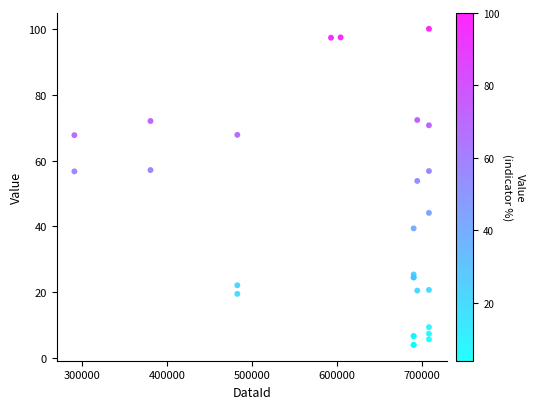

What Y value in the scatter plot is closest to 52?

53.8